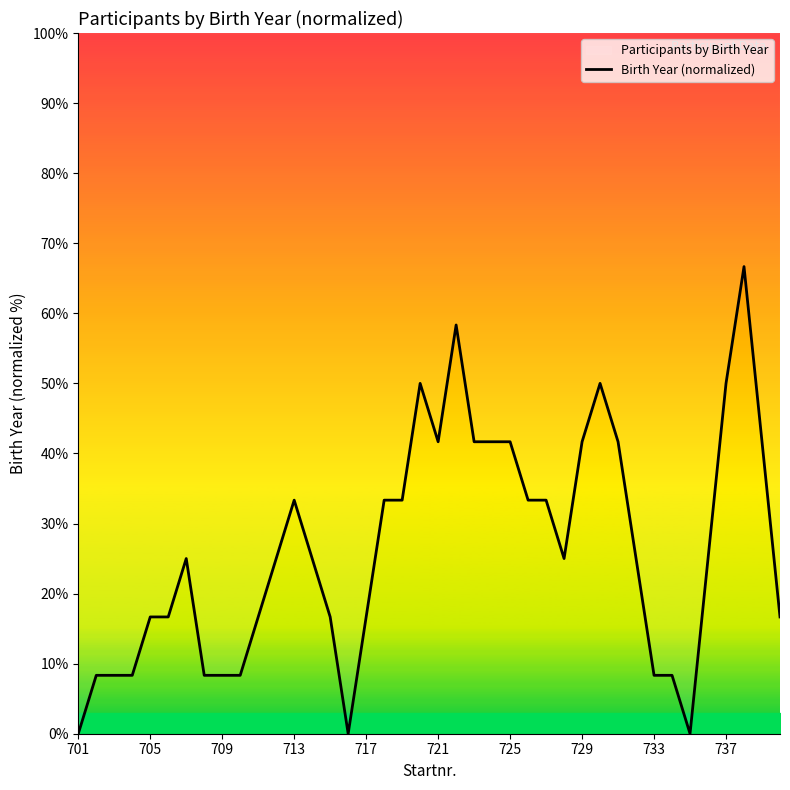

Reading right to left, transcribe all the data shown in this chart.

16.7	41.7	66.7	50.0	25.0	0.0	8.3	8.3	25.0	41.7	50.0	41.7	25.0	33.3	33.3	41.7	41.7	41.7	58.3	41.7	50.0	33.3	33.3	16.7	0.0	16.7	25.0	33.3	25.0	16.7	8.3	8.3	8.3	25.0	16.7	16.7	8.3	8.3	8.3	0.0